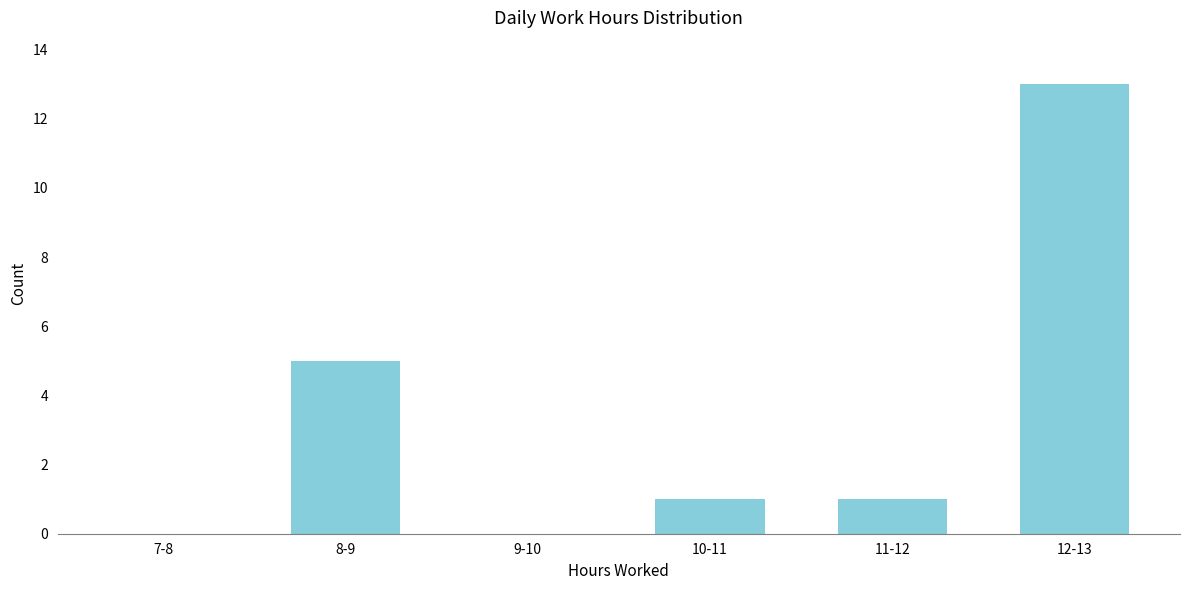

Reading left to right, transcribe all the data shown in this chart.

7-8=0	8-9=5	9-10=0	10-11=1	11-12=1	12-13=13